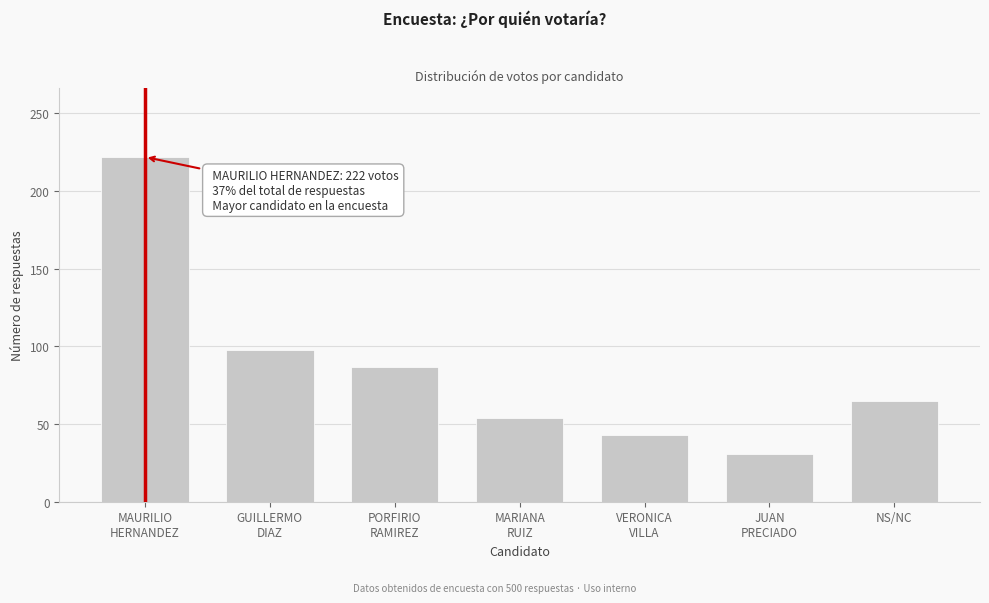

Reading left to right, transcribe all the data shown in this chart.

222	98	87	54	43	31	65